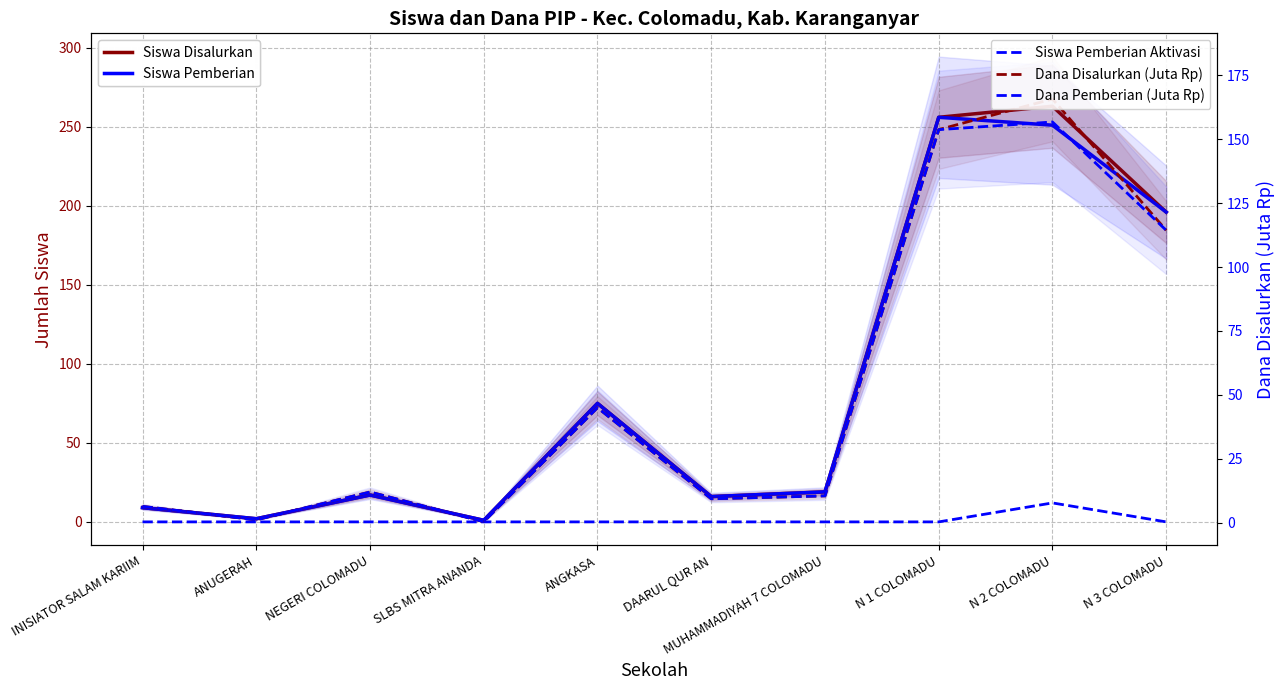

How many data points in Dana Pemberian (Juta Rp) are less than 12?

5